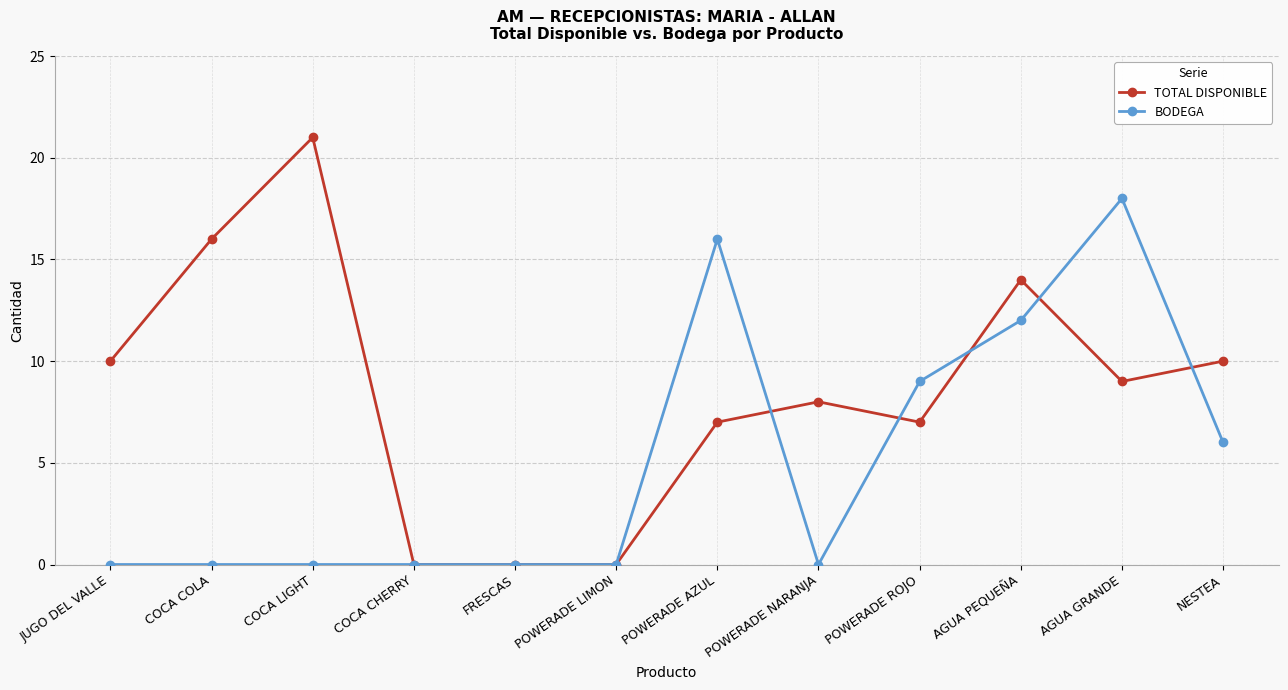

Which series has the largest range (max minus min)?

TOTAL DISPONIBLE